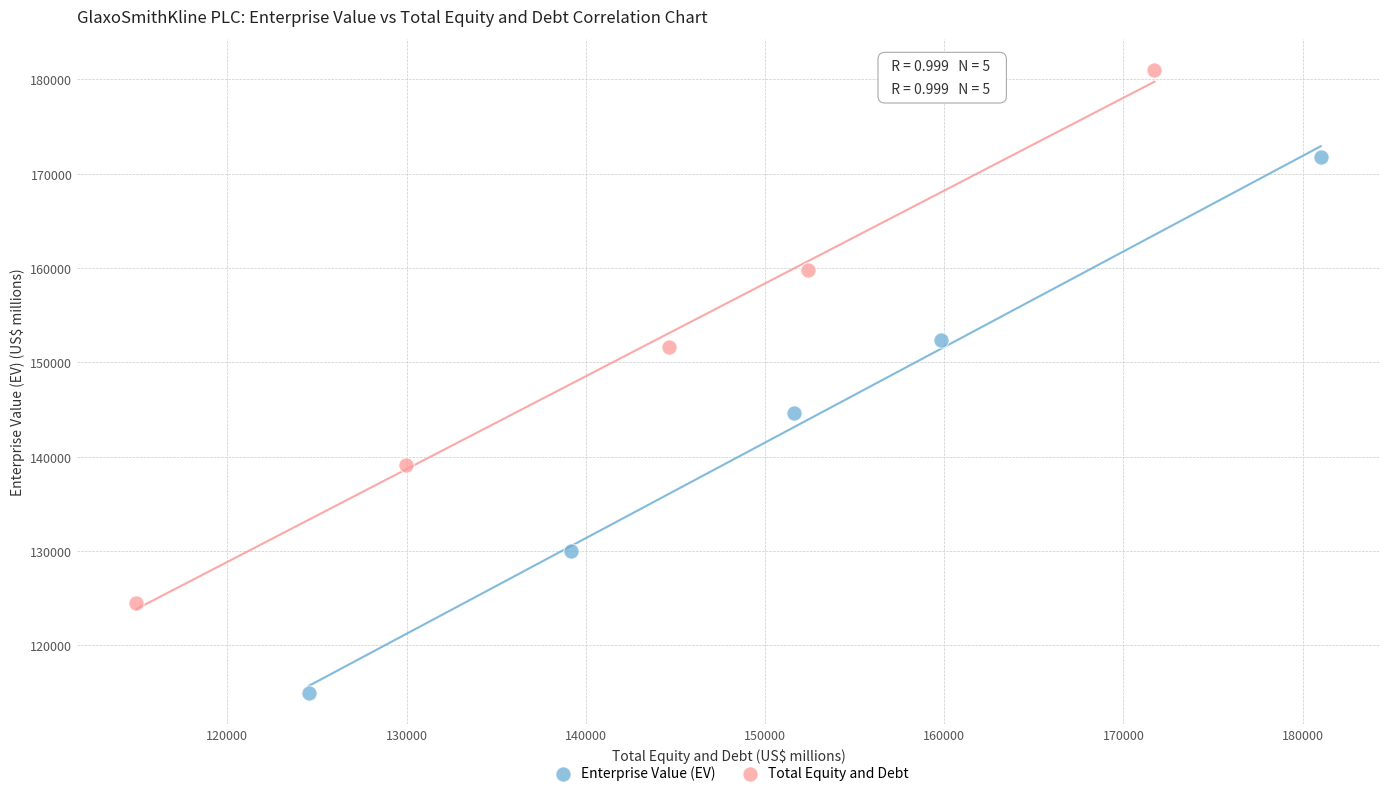

Which series contains the lowest Y value?

Enterprise Value (EV)